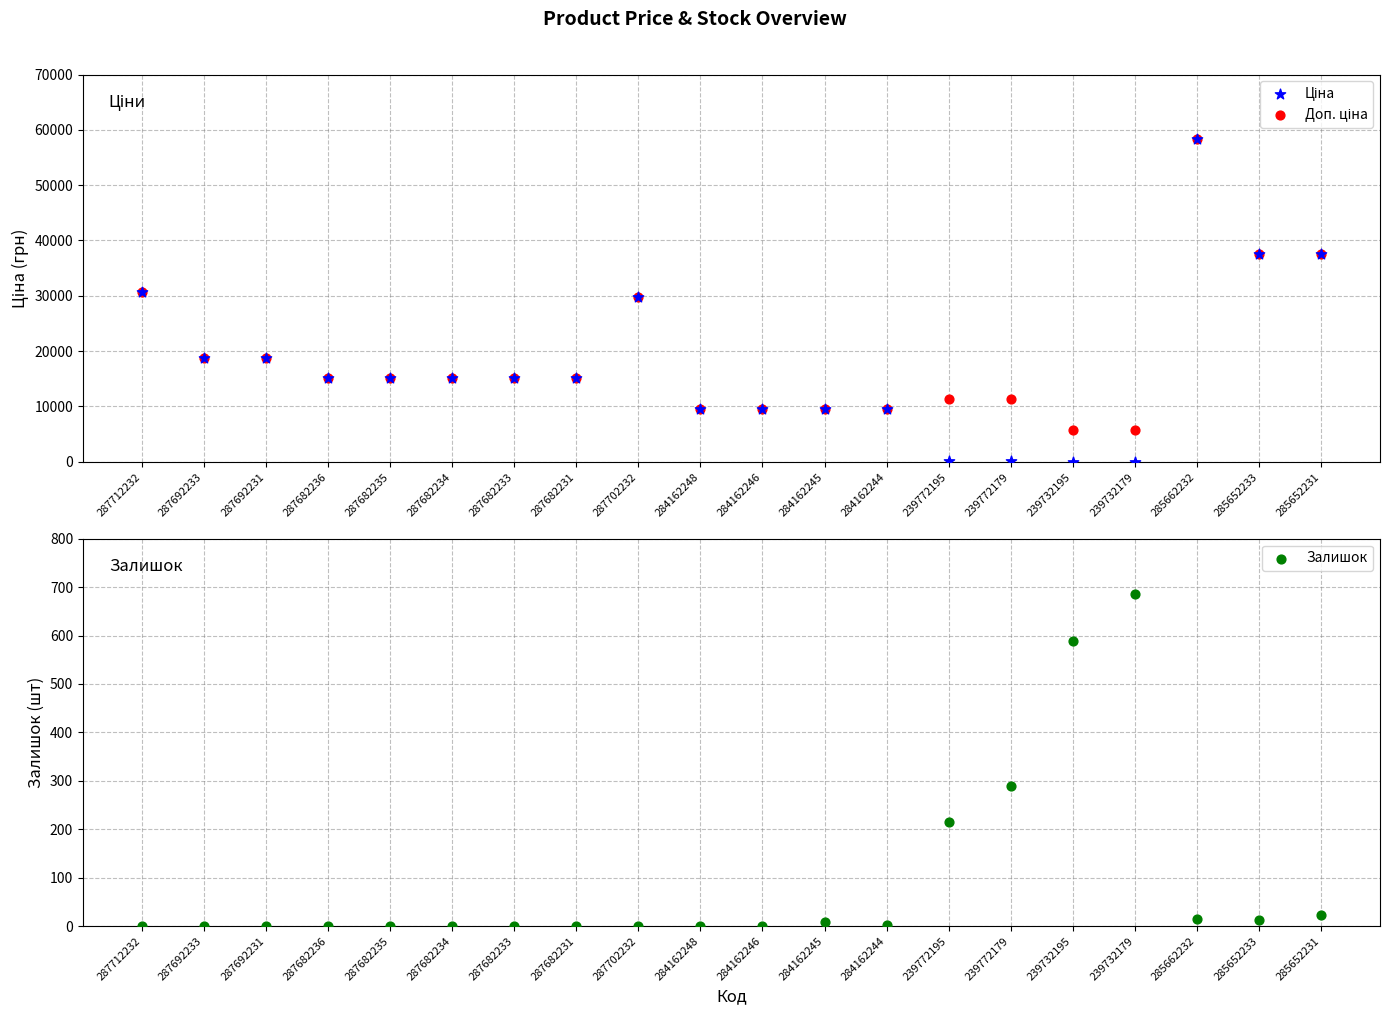

Which series reaches the minimum Y coordinate?

Залишок